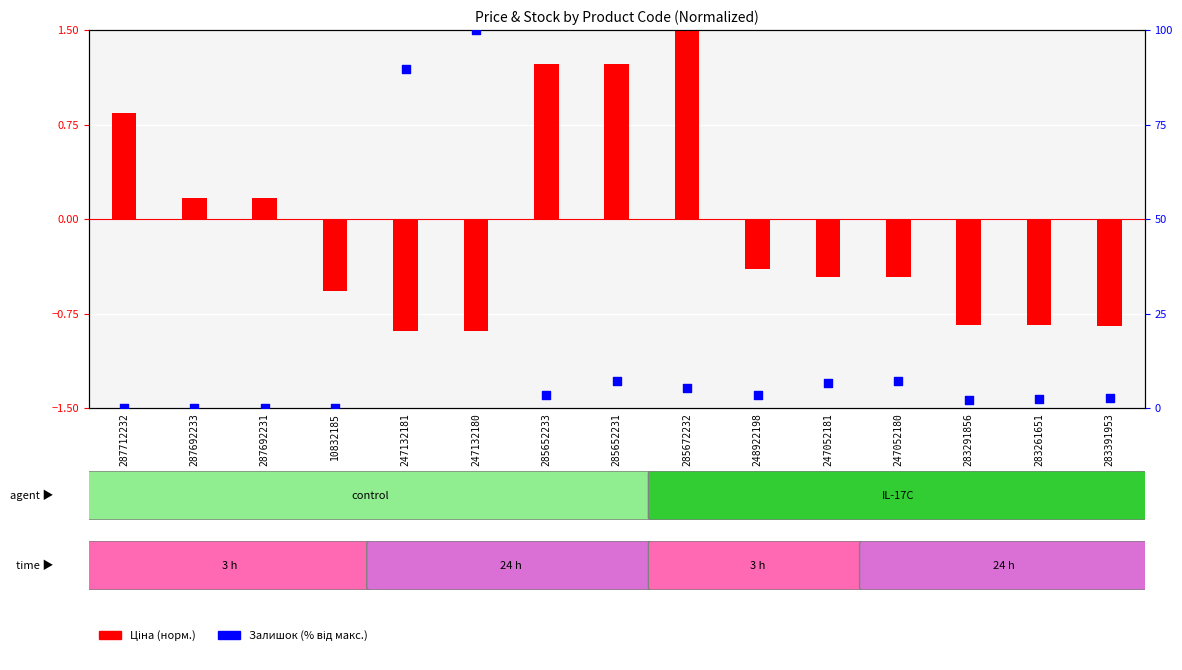

Which series contains the highest Y value?

Залишок (%)